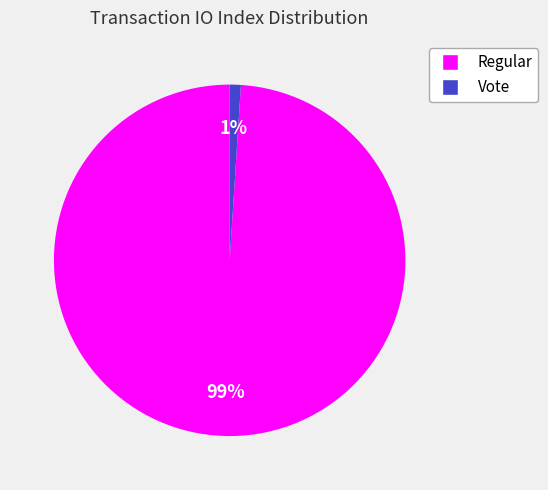

The Regular slice represents 93% of the pie. True or false?

False